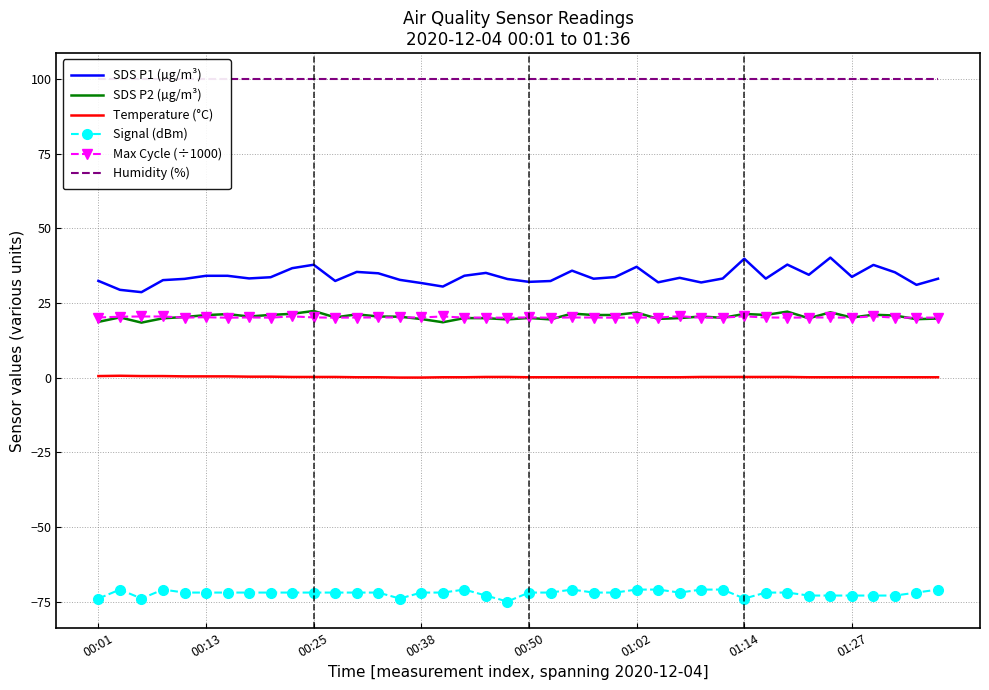

How many values in the SDS P2 (µg/m³) series are below 20?

15